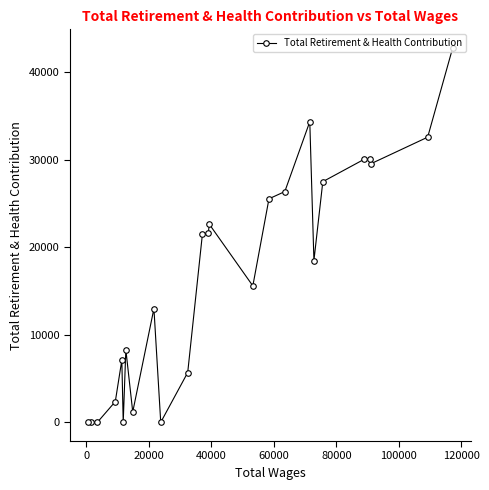

What is the maximum value shown in the chart?

42730